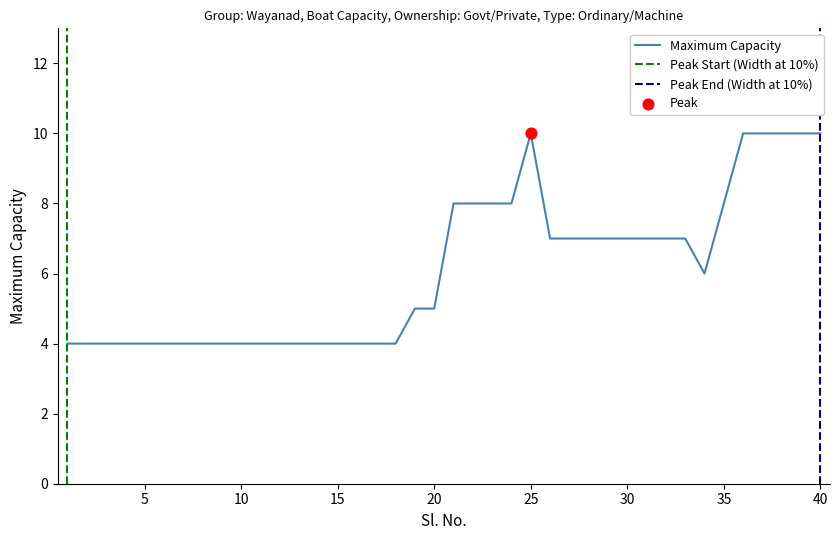

Which has a higher value, 36 or 11?

36